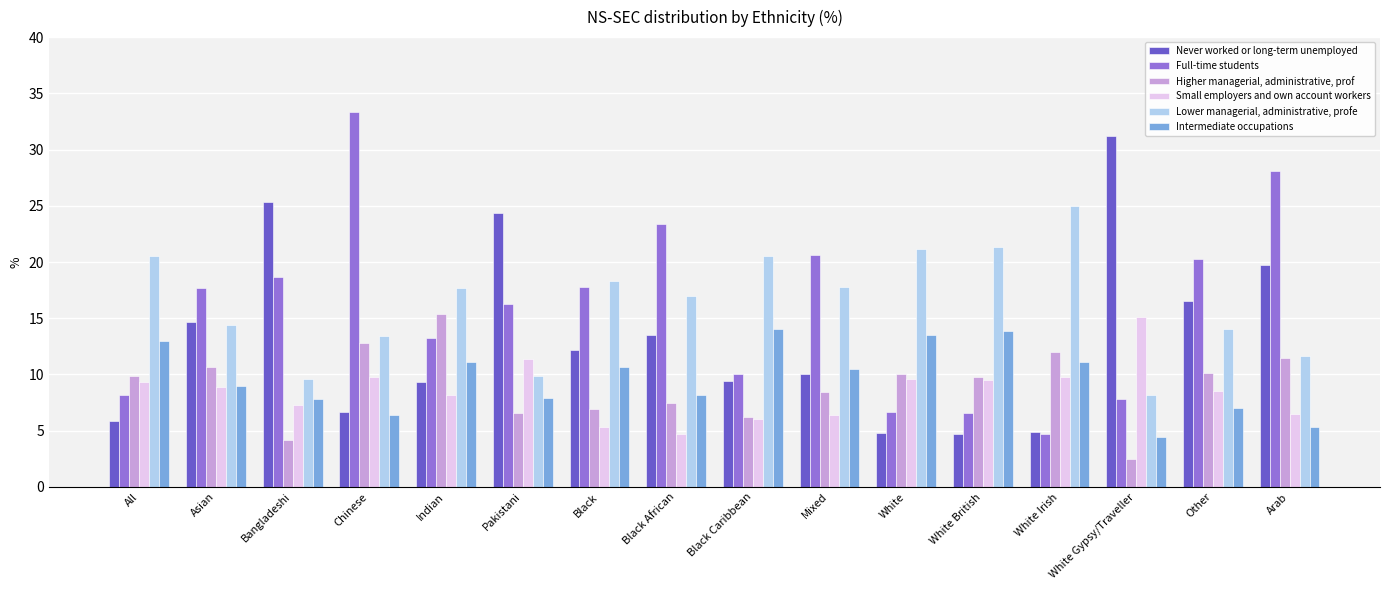

At which category does the chart reach its peak across all series?

Chinese